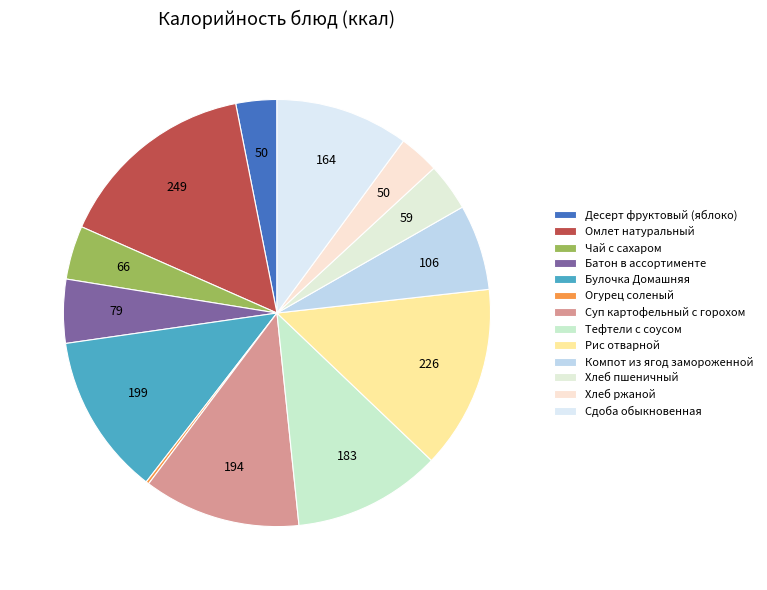

Is it true that Хлеб пшеничный is 1% of the pie?

False